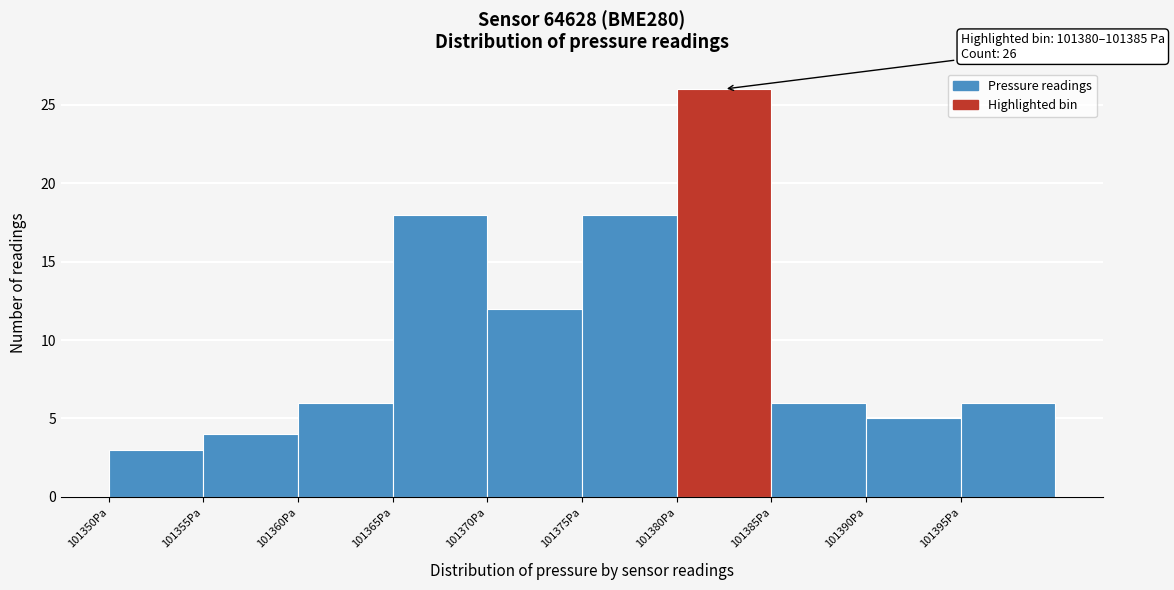

Which range on the x-axis has the tallest bar?

101380 to 101385